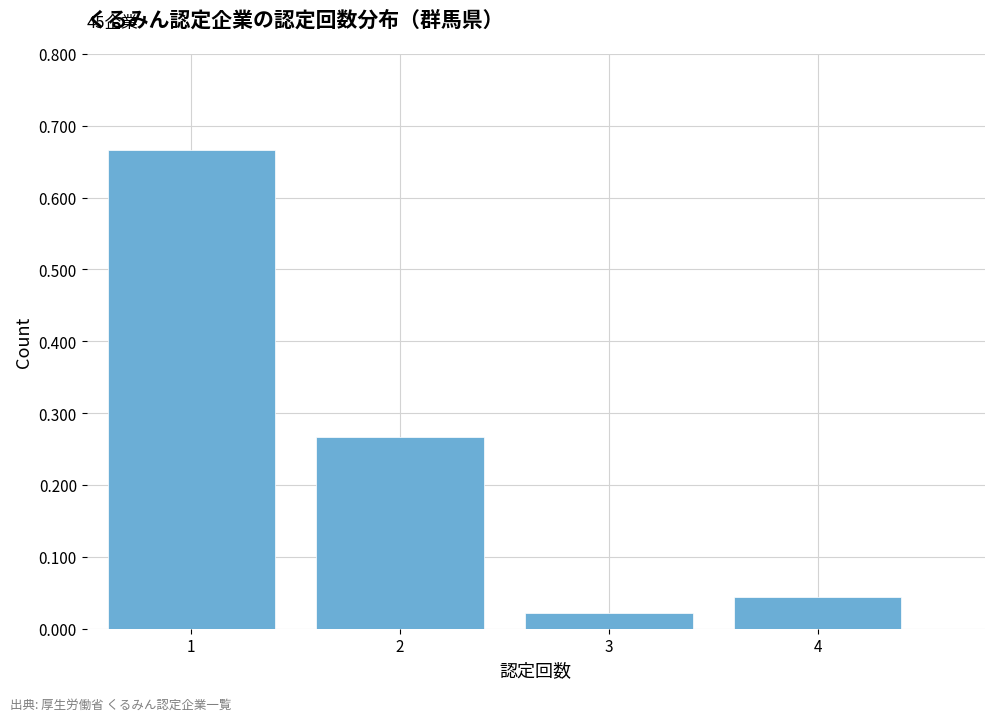

Over which range of the x-axis is the bar tallest?

0.5 to 1.5